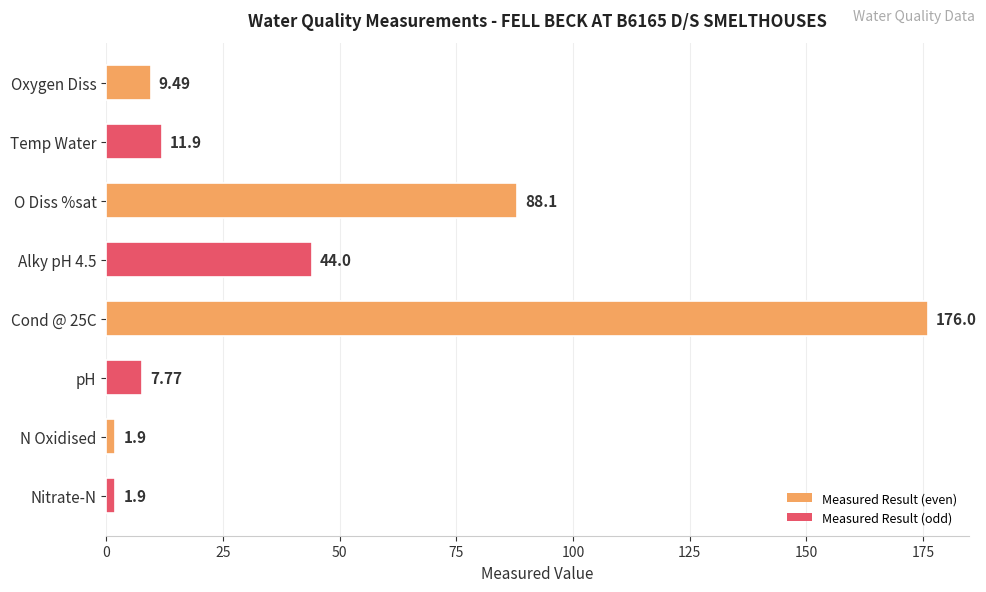

What is the difference between the maximum and minimum values?

174.1